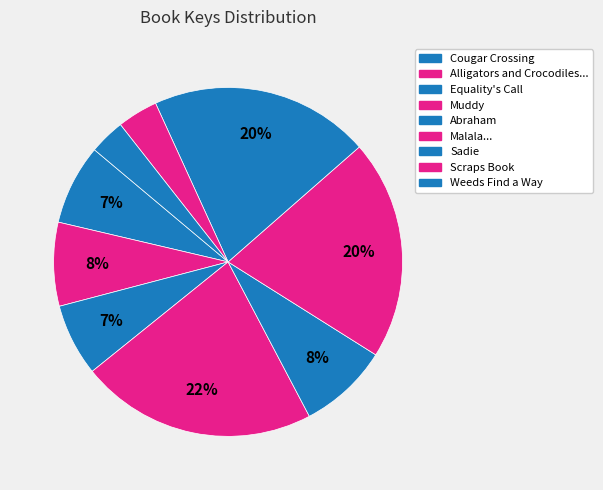

Does Scraps Book represent more than half of the total?

No